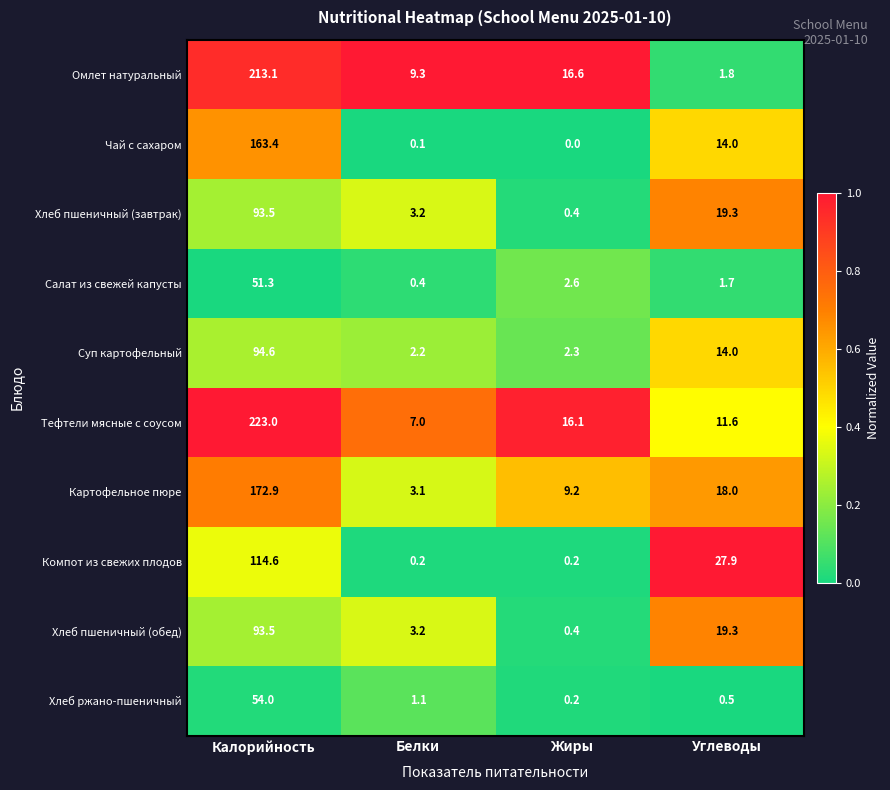

Read the Картофельное пюре value at Калорийность.

172.9